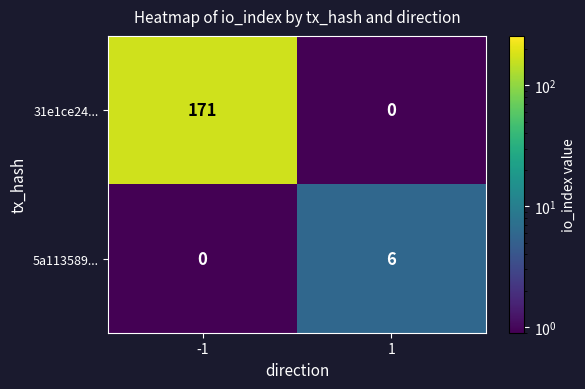

What is the difference between the maximum and minimum values in the 31e1ce24... series?

171